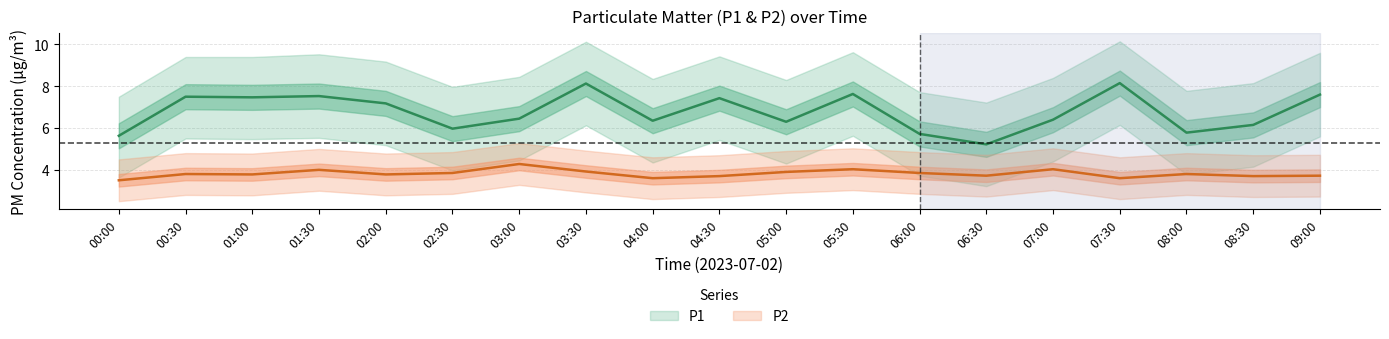

True or false: P1 has more than 0 points higher than both neighbors.

True